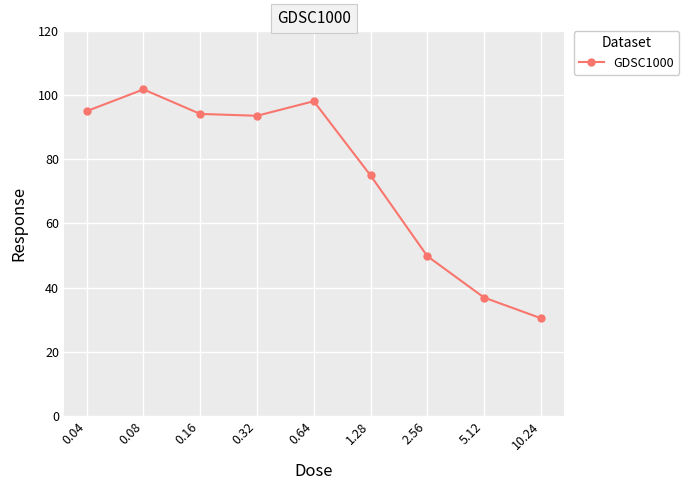

How many points are higher than both their immediate neighbors (excluding endpoints)?

2